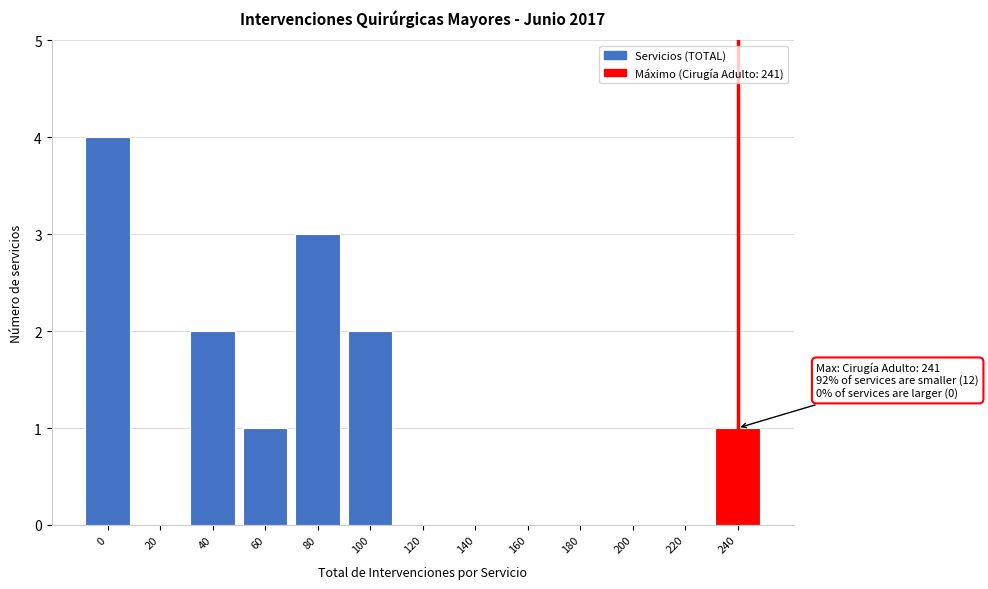

Reading left to right, extract all data points from this chart.

0=4	20=0	40=2	60=1	80=3	100=2	120=0	140=0	160=0	180=0	200=0	220=0	240=1